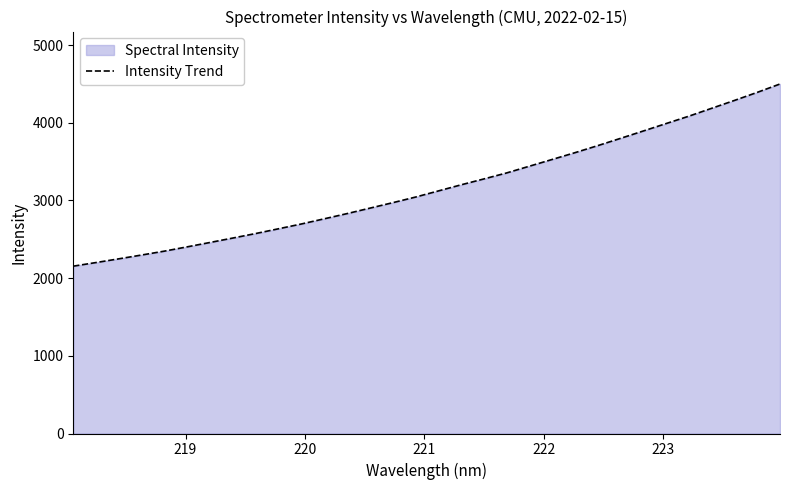

What is the maximum value shown in the chart?

4498.9